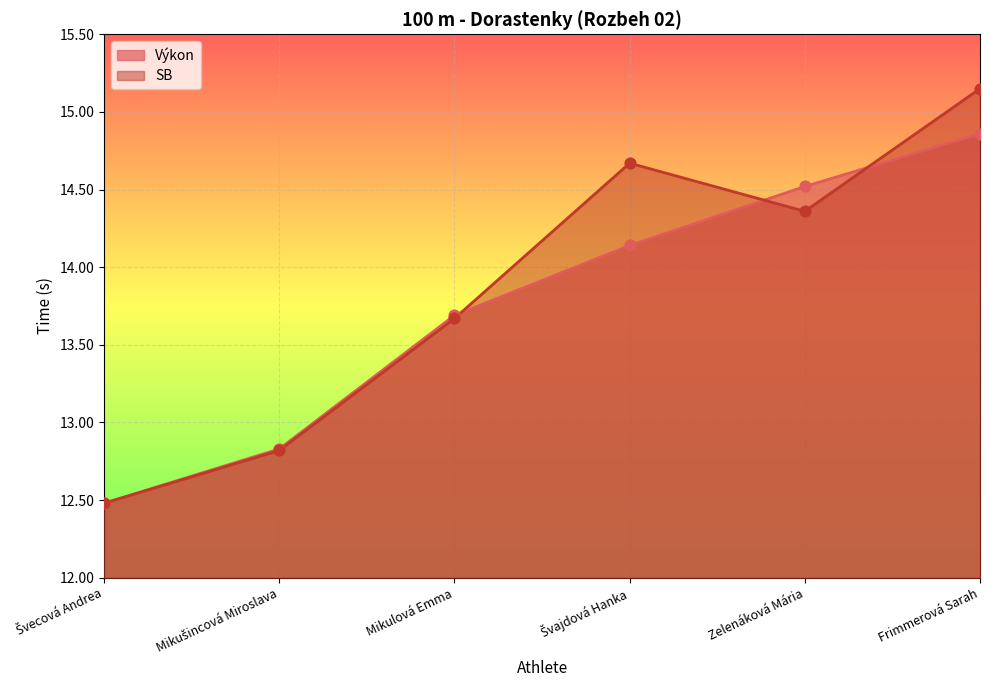

Which series contains the lowest Y value?

Výkon